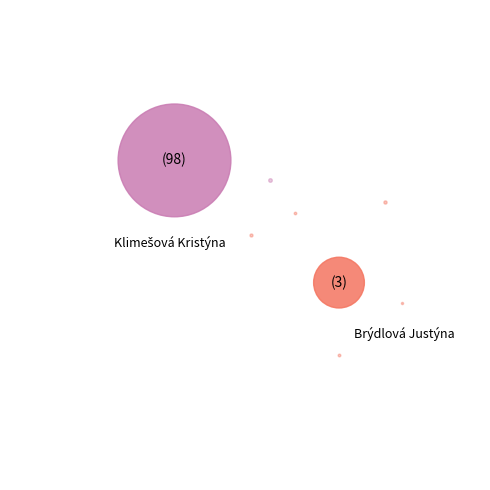

Does Brýdlová Justýna represent more than half of the total?

No